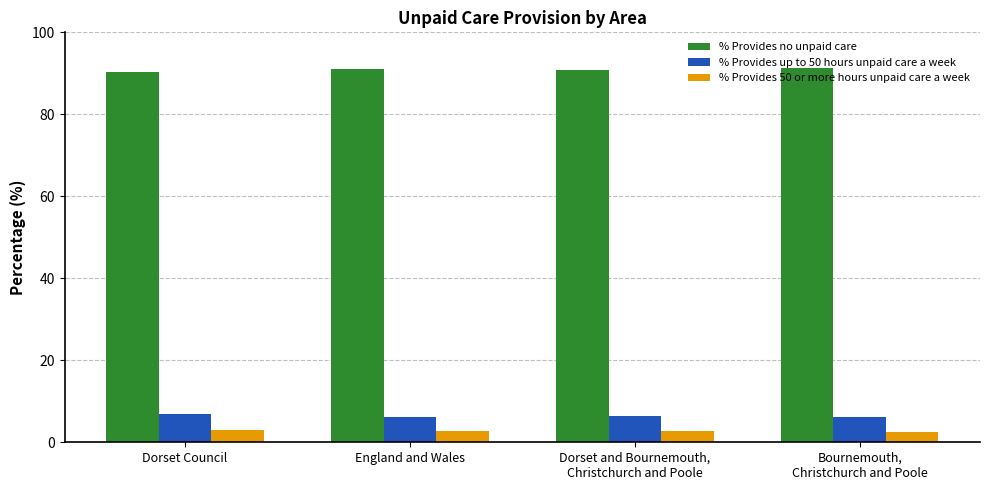

What is the difference between the % Provides 50 or more hours unpaid care a week values at Dorset and Bournemouth,
Christchurch and Poole and Bournemouth,
Christchurch and Poole?

0.2